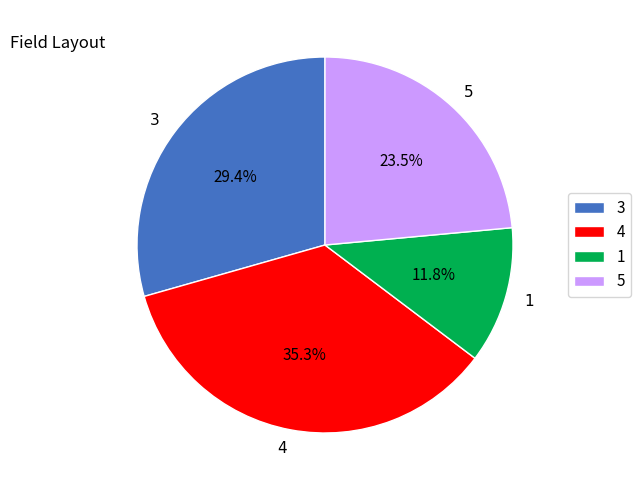

How much of the chart is everything except 1?

88.2%